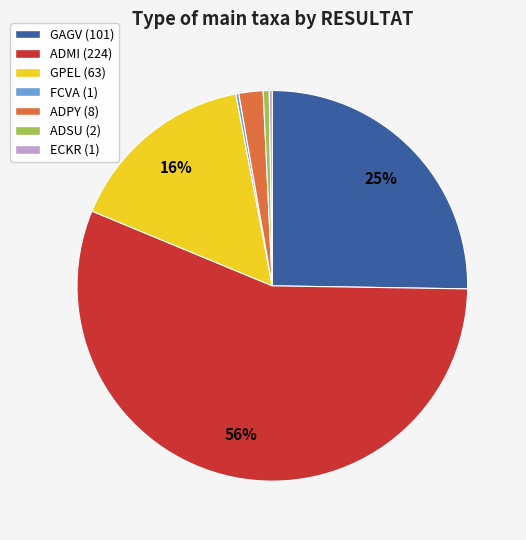

To the nearest percent, what percentage of the pie is ADPY?

2%